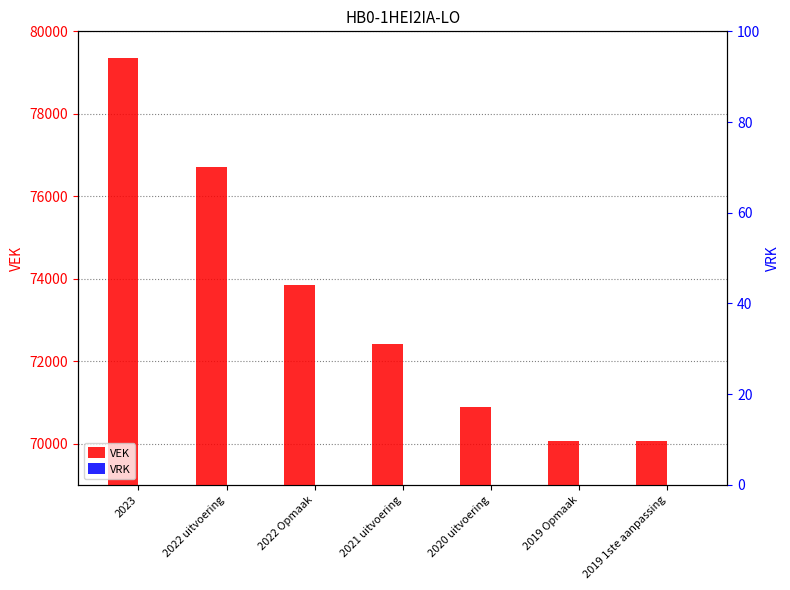

How many groups of bars are there?

7